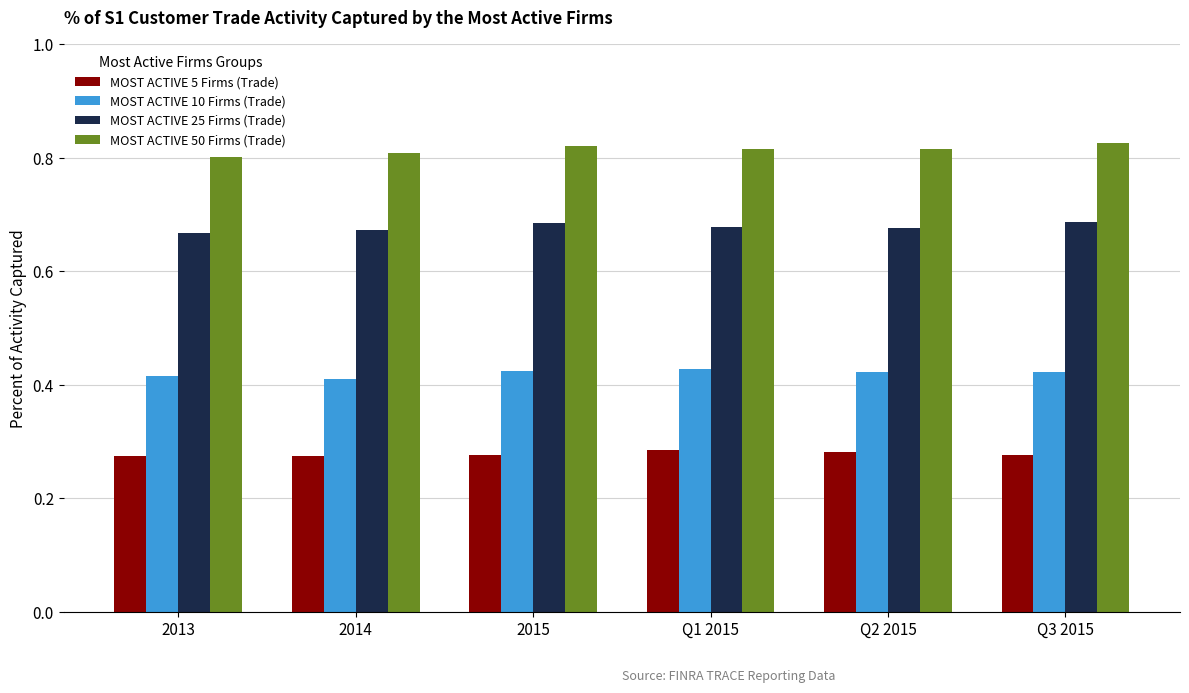

What is the sum of all MOST ACTIVE 25 Firms (Trade) values?

4.1